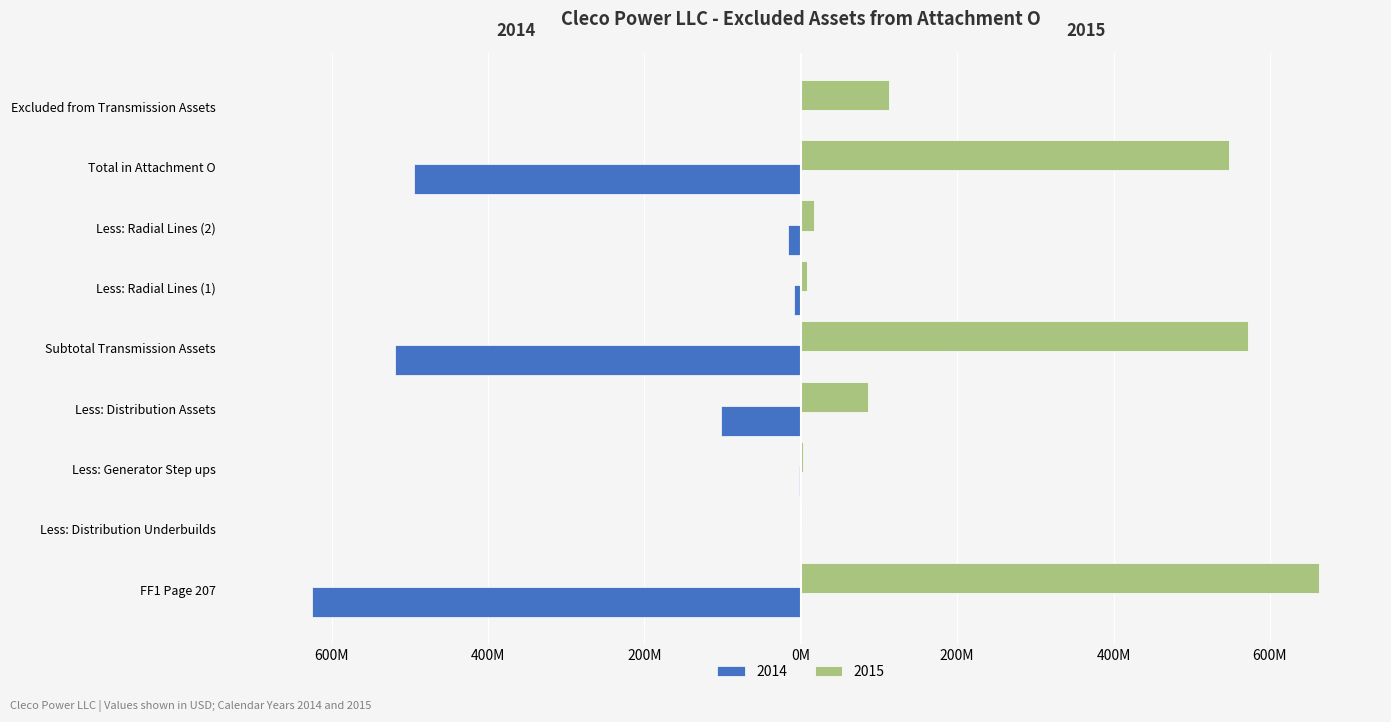

What is the total value across all series at Subtotal Transmission Assets?

53344995